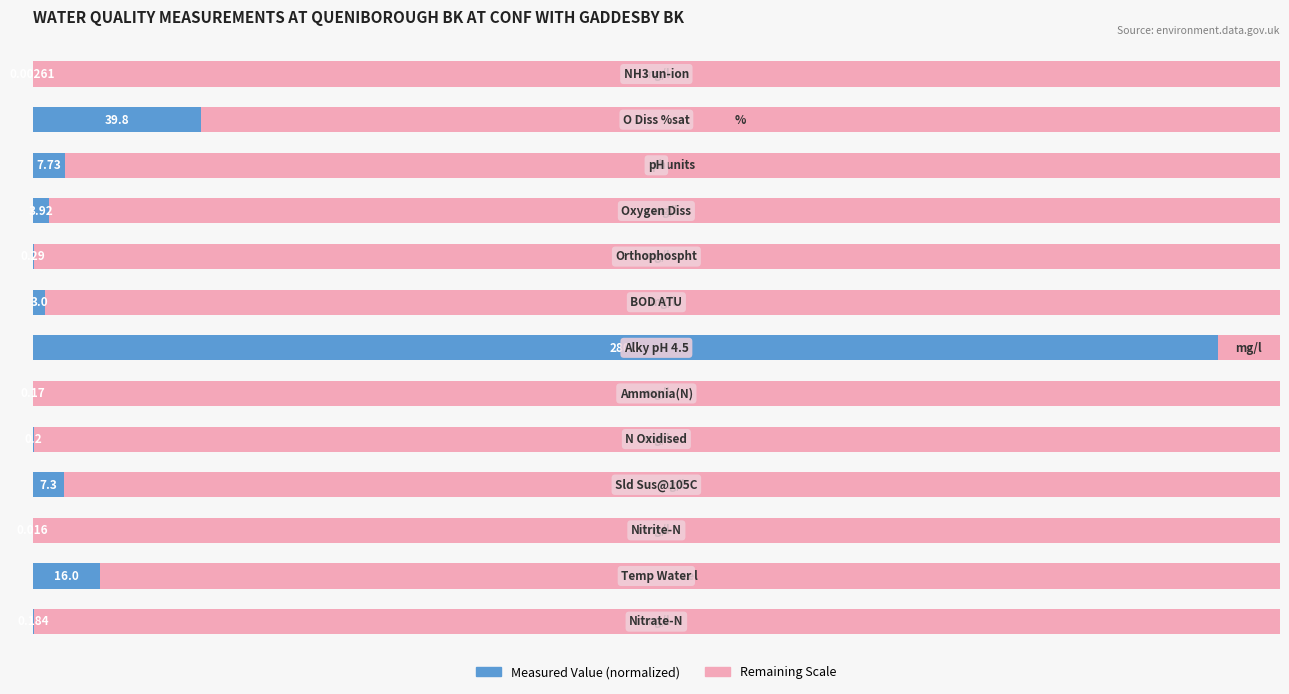

Reading left to right, extract all data points from this chart.

Measured Value (normalized): 0.1	5.4	0.0	2.5	0.1	0.1	95.0	1.0	0.1	1.3	2.6	13.5	0.0
Remaining Scale: 99.9	94.6	100.0	97.5	99.9	99.9	5.0	99.0	99.9	98.7	97.4	86.5	100.0